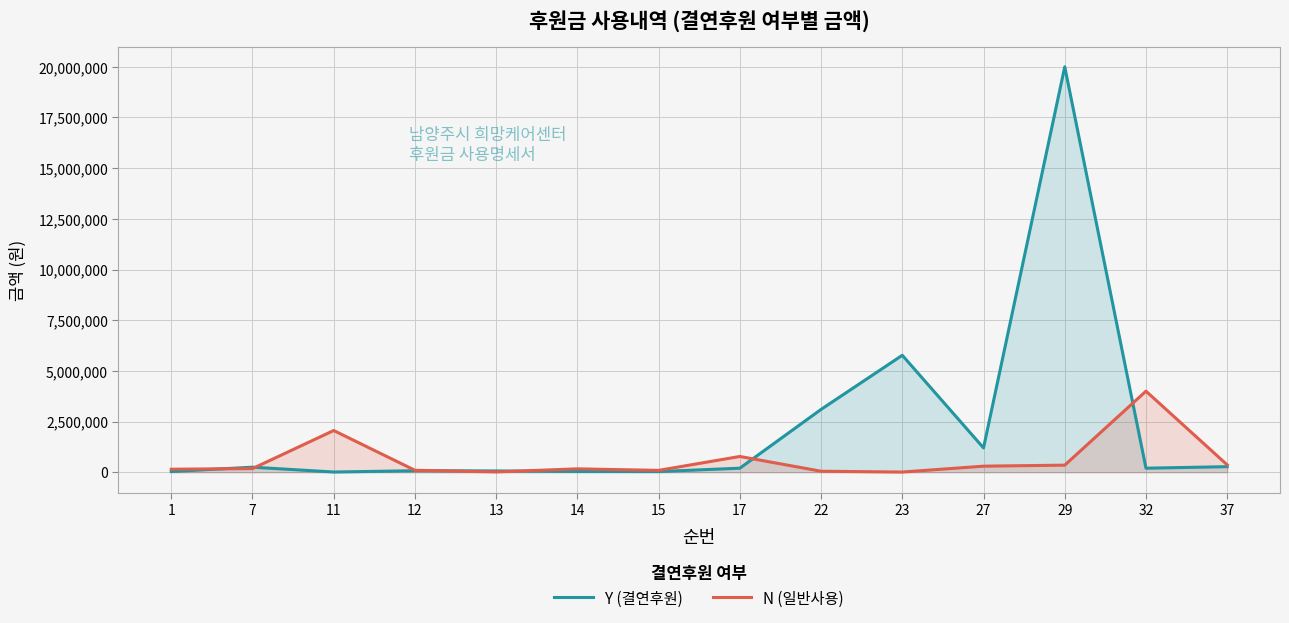

What are all the series names shown in the legend?

Y (결연후원), N (일반사용)